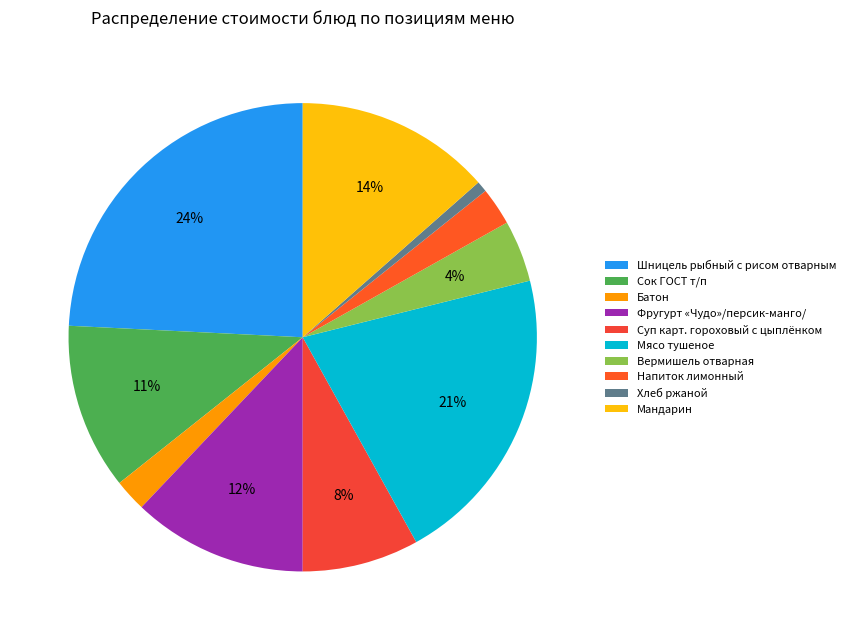

What is the smallest slice in the pie chart?

Хлеб ржаной